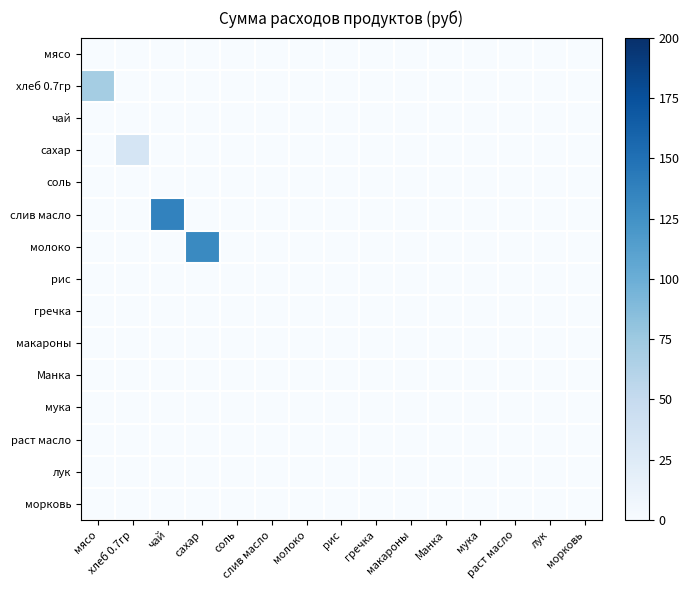

Between слив масло and хлеб 0.7гр, which is larger?

слив масло